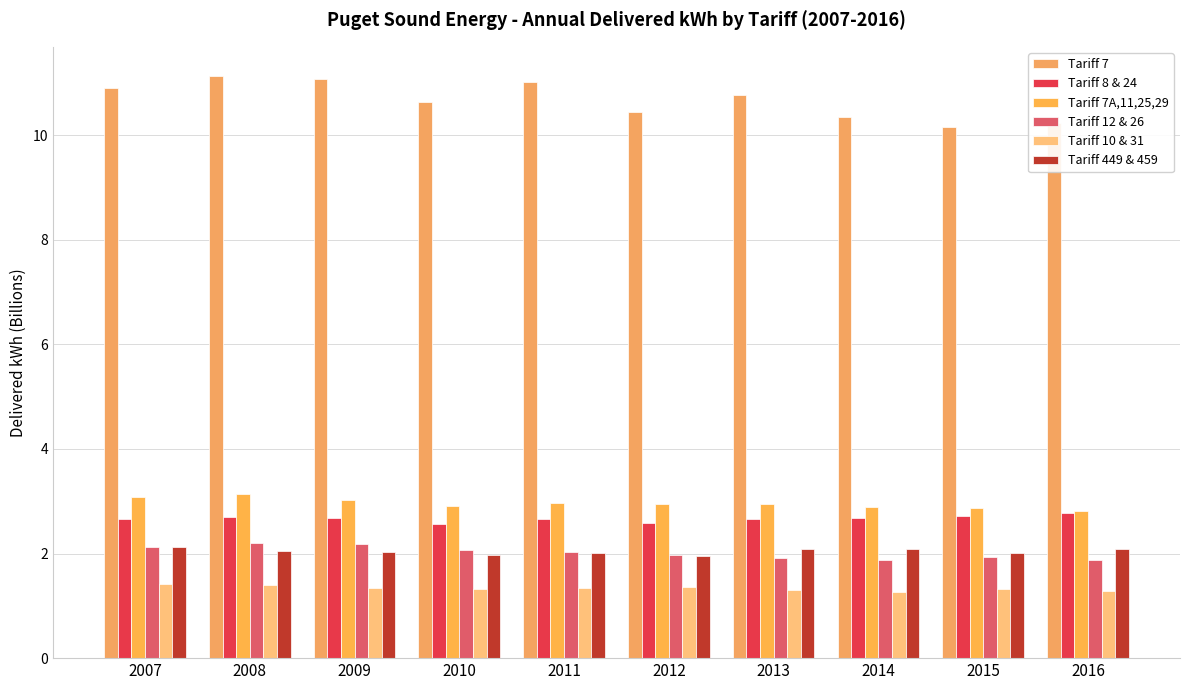

At how many categories does at least one series exceed 6?

10